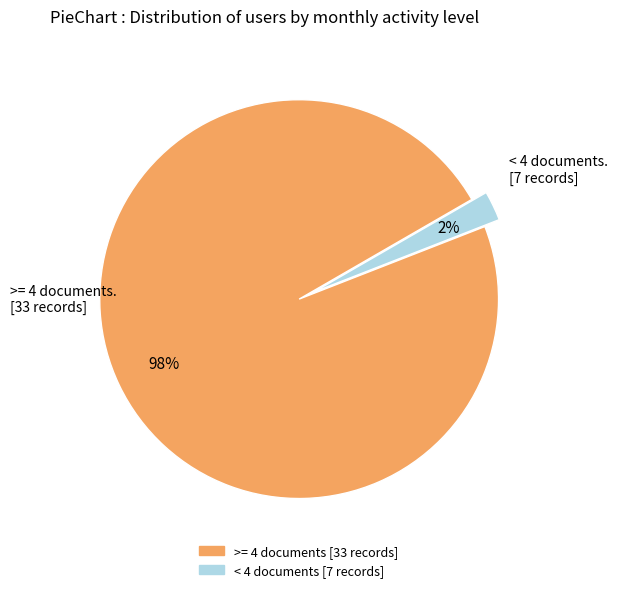

How many slices are in this pie chart?

2